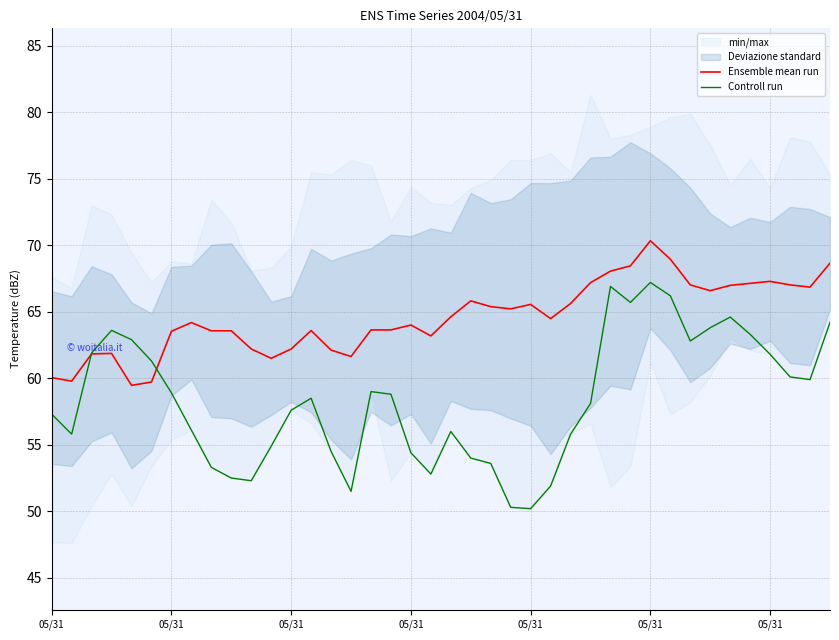

True or false: Controll run and Ensemble mean run cross at least once.

True